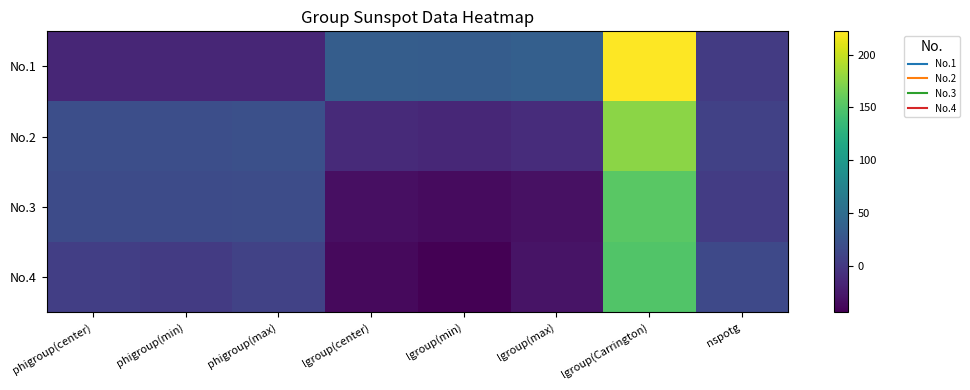

Which series has the largest range (max minus min)?

No.1